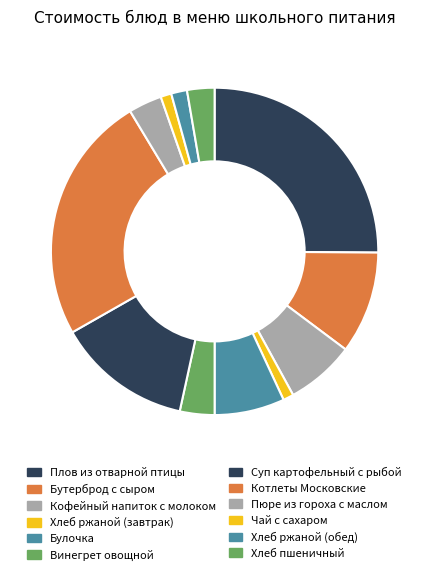

Does any single category account for the majority?

No